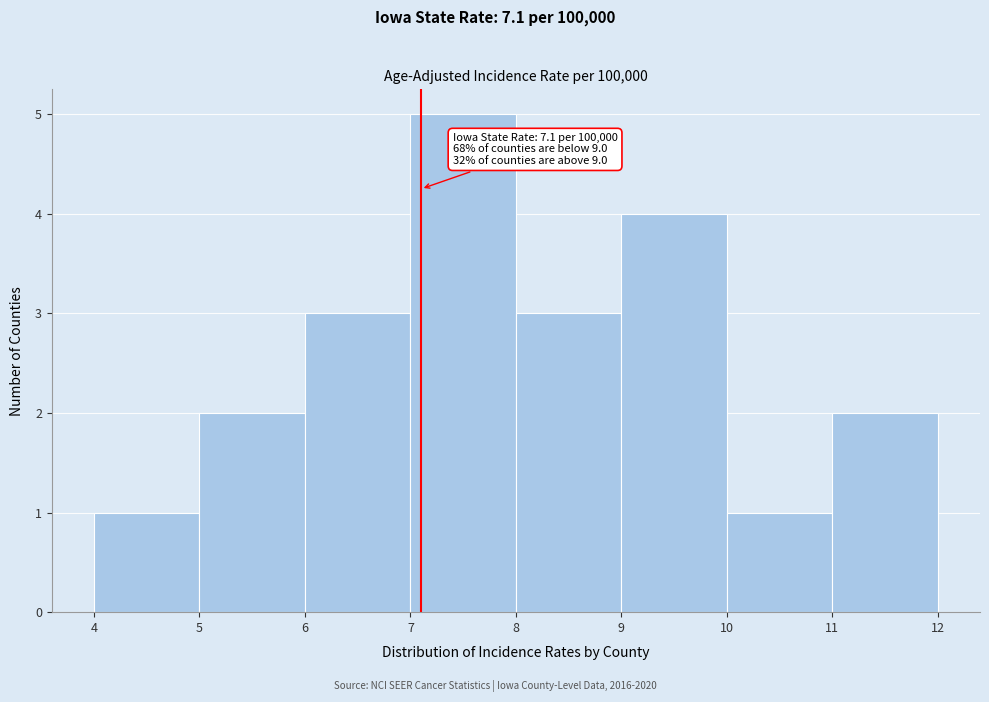

Which range on the x-axis has the tallest bar?

7 to 8